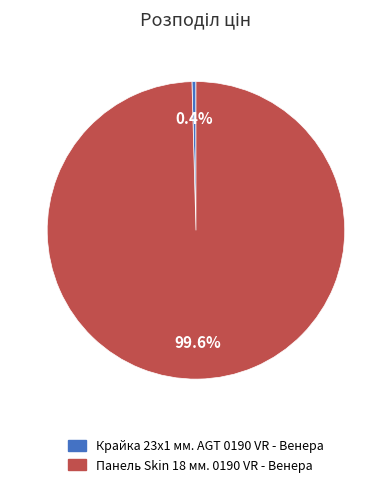

True or false: Панель Skin 18 мм. 0190 VR - Венера accounts for 100% of the total.

True